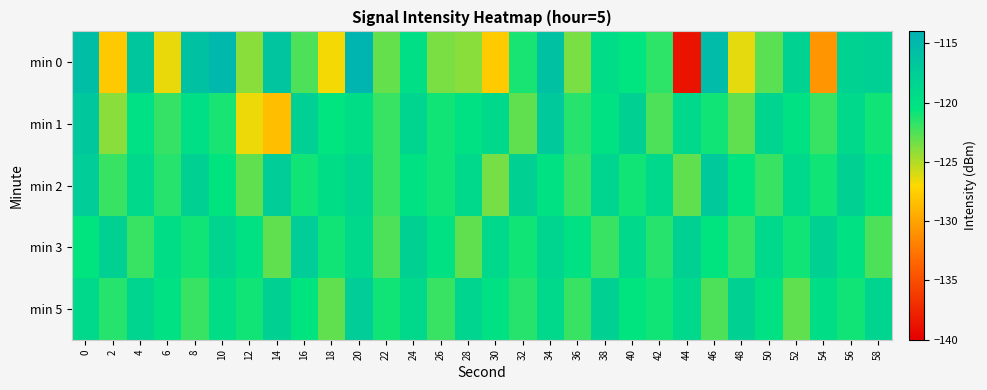

Rank the series by their maximum value, from highest to lowest.

min 0, min 1, min 2, min 3, min 5